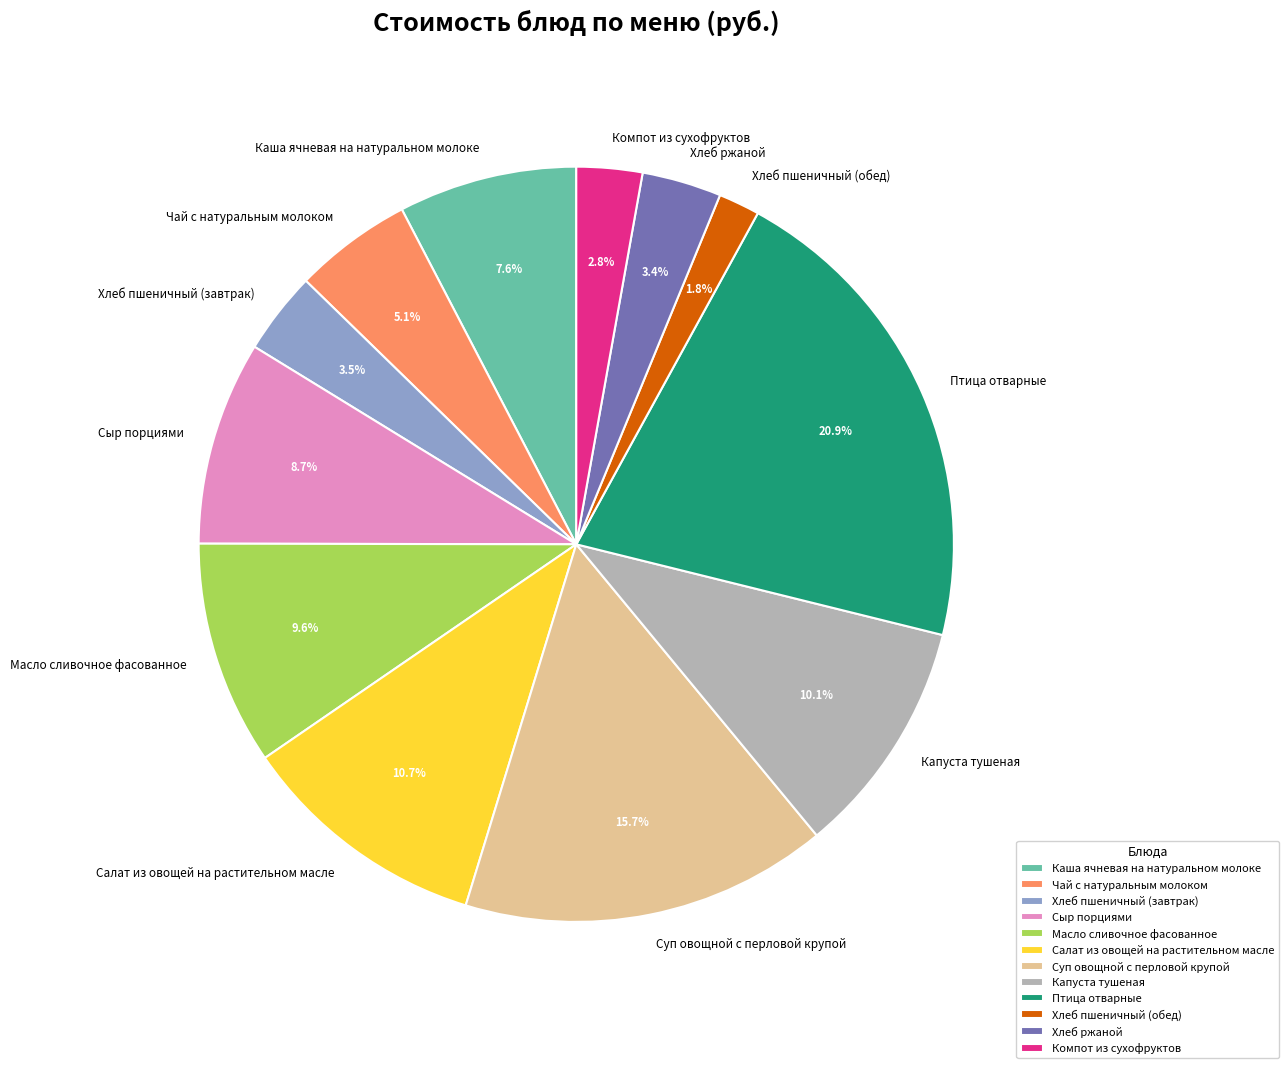

To the nearest percent, what is the combined percentage of Чай с натуральным молоком and Хлеб пшеничный (обед)?

7%